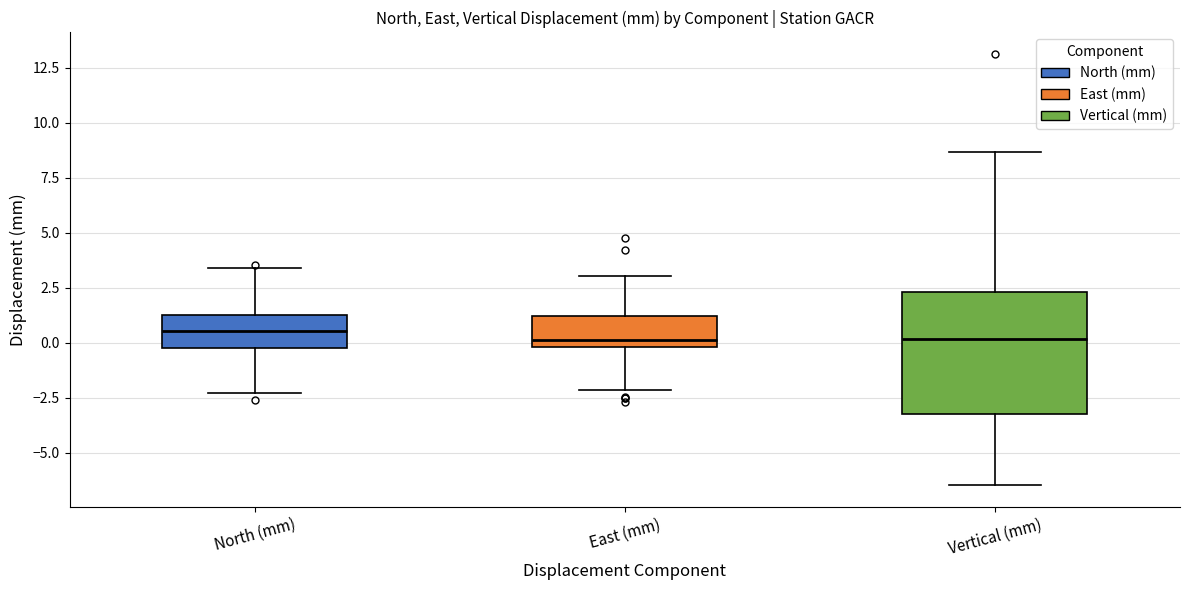

Reading left to right, read every box against the y-axis: the position of its median line, the range the box covers, and the ends of its whiskers. The values are not printed on the chart, so give them approximately, as read against the axis.

North (mm): median 0.5, box 0.0 to 1.5, whiskers -2.5 to 3.5
East (mm): median 0.0 (just above the box's lower edge), box 0.0 to 1.0, whiskers -2.0 to 3.0
Vertical (mm): median 0.0, box -3.0 to 2.5, whiskers -6.5 to 8.5